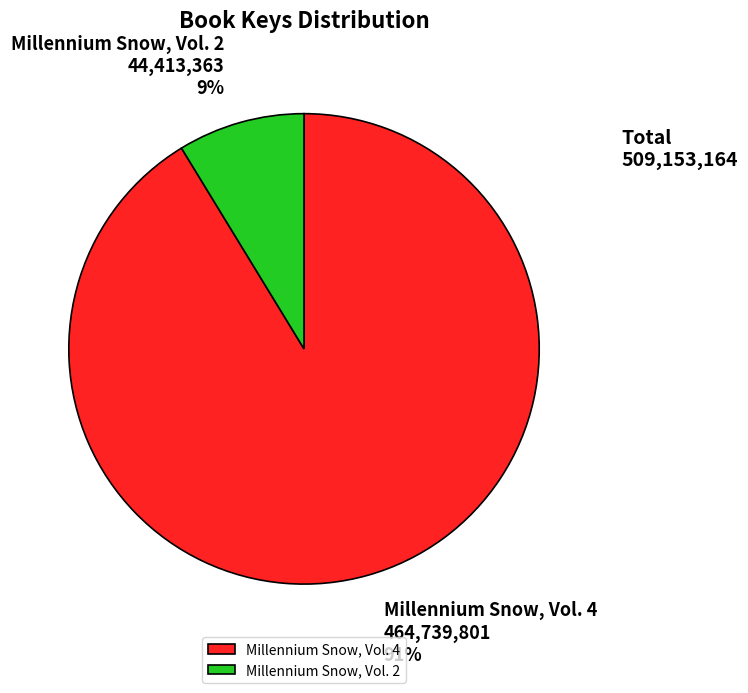

Count the number of slices in the pie.

2